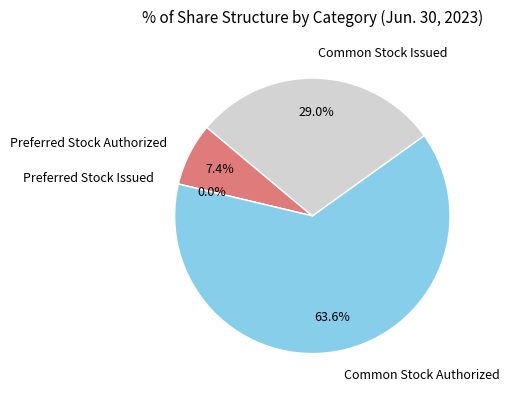

How many slices are in this pie chart?

4